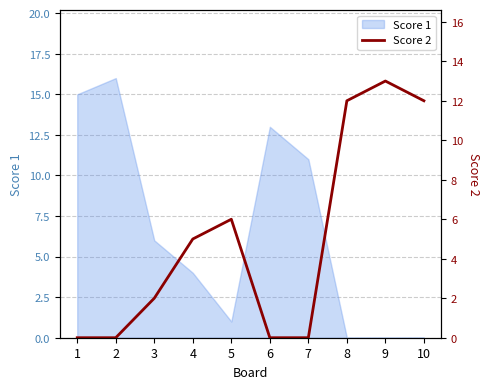

The value of Score 1 at 5 is 0. True or false?

False